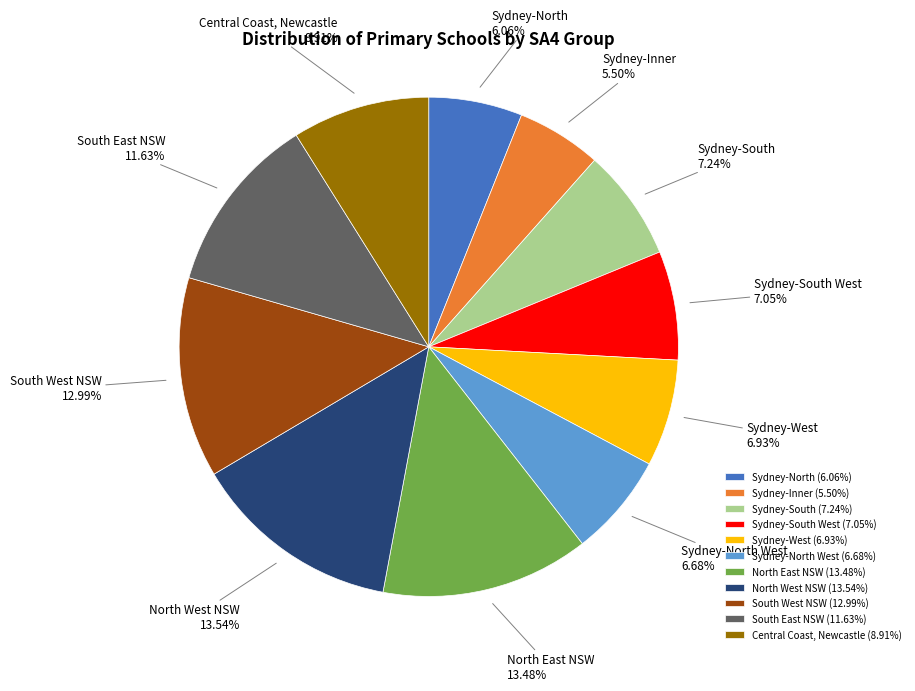

Is the sum of Sydney-Inner and South West NSW greater than half?

No